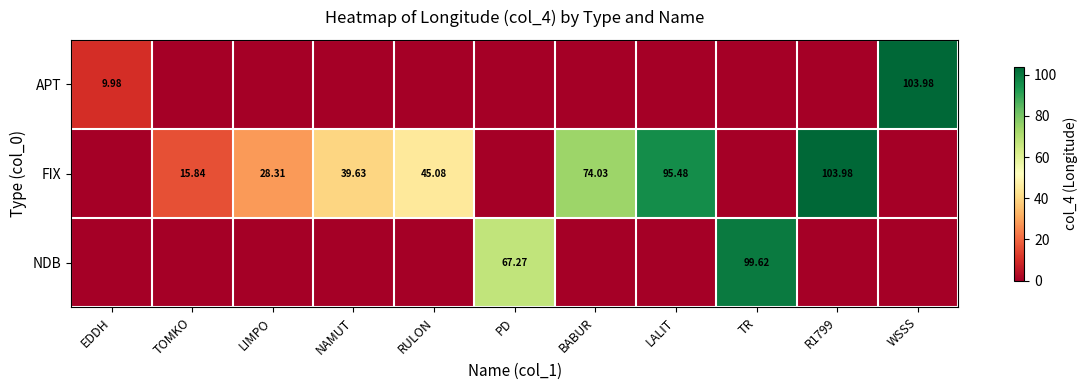

True or false: APT has a value of 54.4 at TOMKO.

False